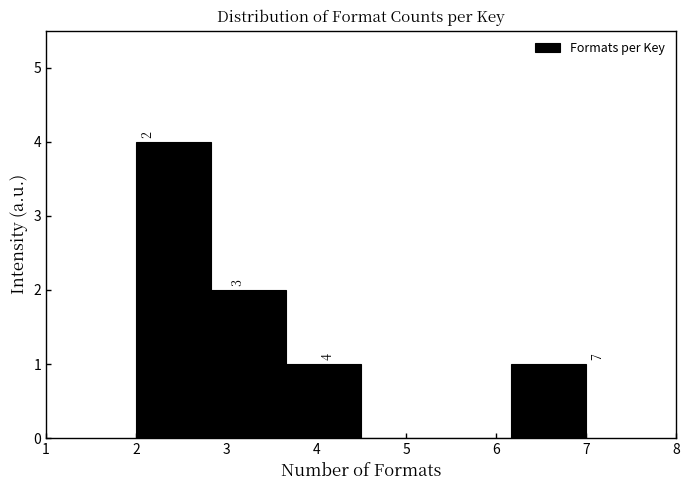

Over which range of the x-axis is the bar tallest?

2.0 to 2.8